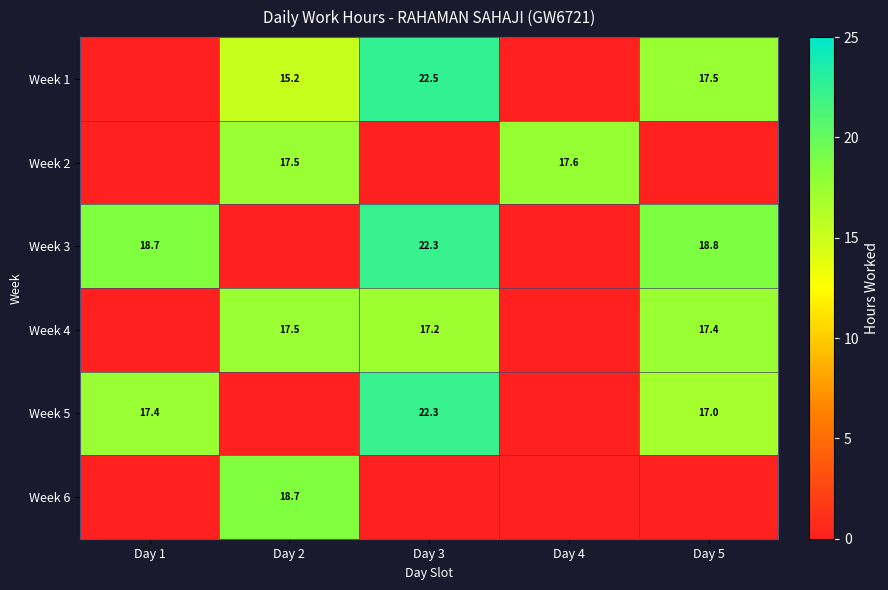

Is the value of Week 2 at Day 4 greater than the value of Week 4 at Day 5?

Yes